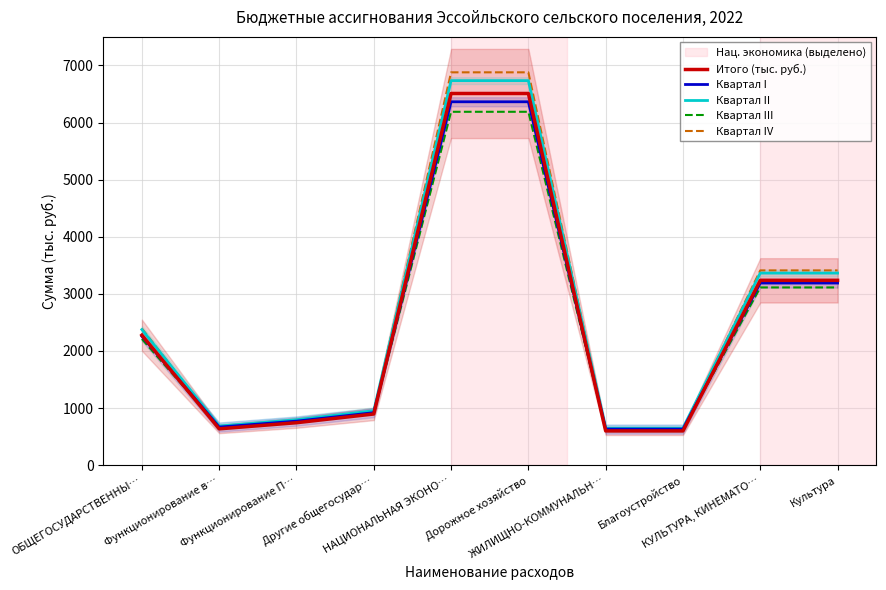

How many lines are shown in the chart?

5